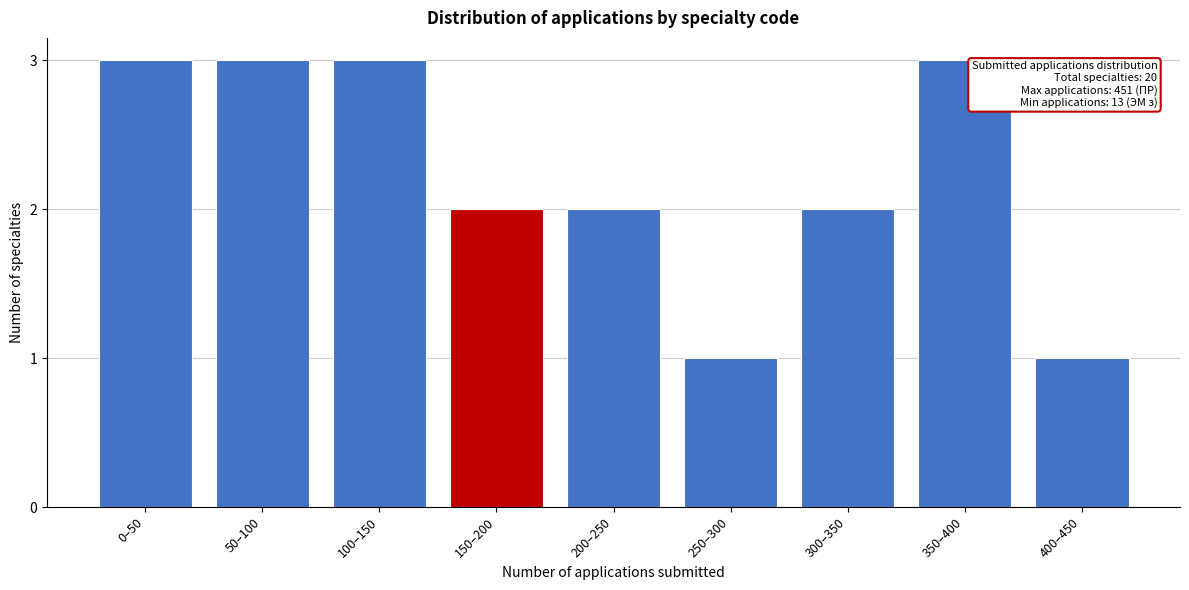

Reading left to right, list all the values displayed in this chart.

0–50=3	50–100=3	100–150=3	150–200=2	200–250=2	250–300=1	300–350=2	350–400=3	400–450=1